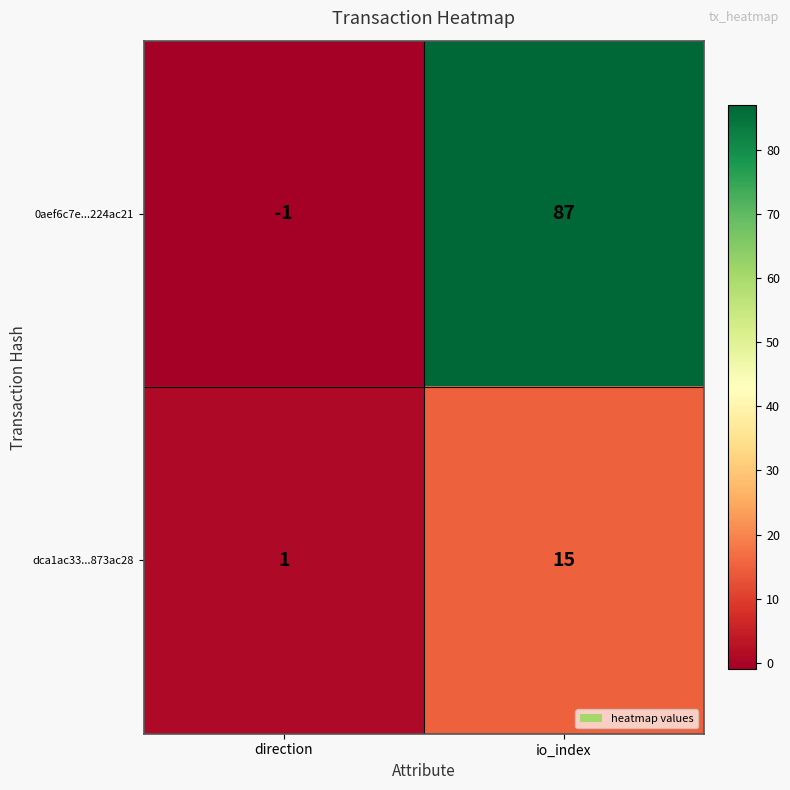

What is the difference between the maximum and minimum values in the dca1ac33...873ac28 series?

14